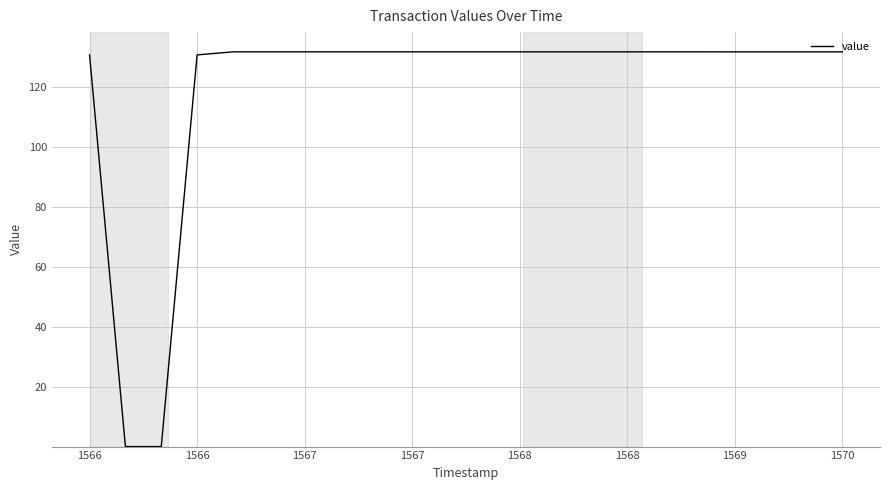

What is the difference between the maximum and minimum values?

131.7